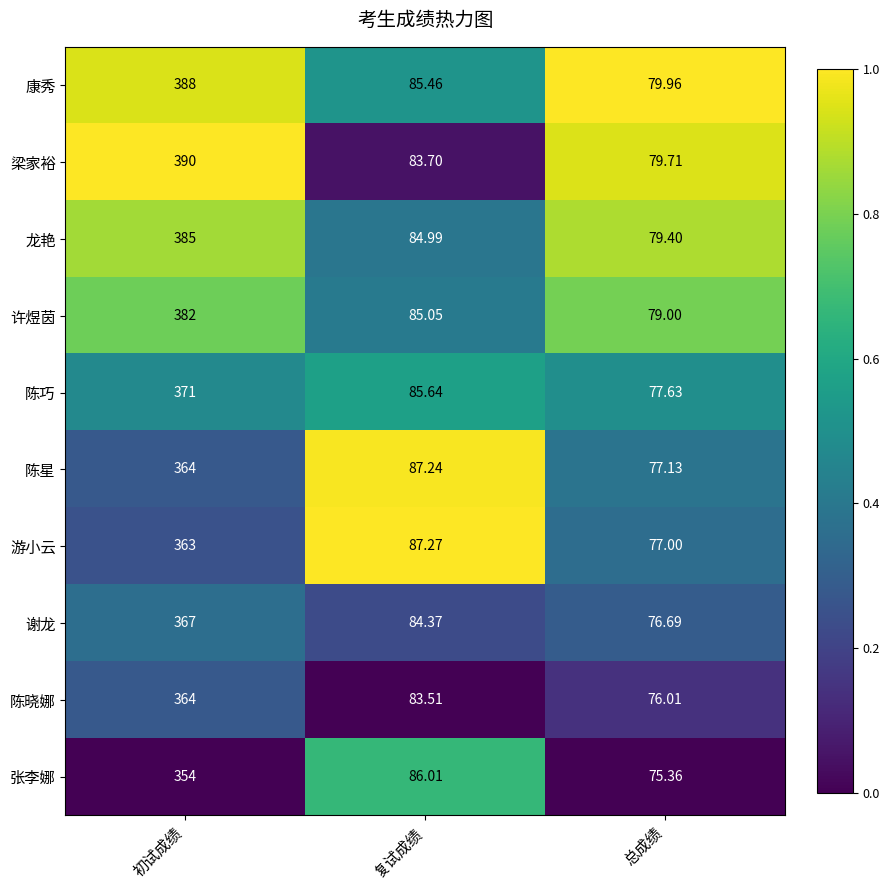

At which label does 陈星 first exceed 87?

初试成绩